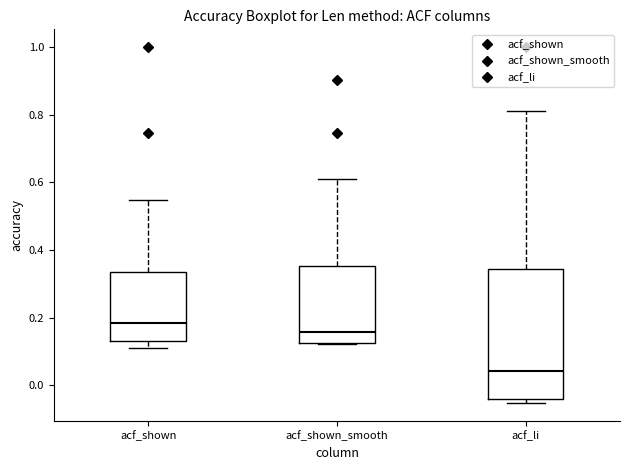

Reading left to right, transcribe this box plot: for each box, give where its median line is, the range the box spans, and where its two whiskers end, as read against the y-axis. The values are not printed on the chart, so give them approximately, as read against the axis.

acf_shown: median 0.18, box 0.14 to 0.34, whiskers 0.10 to 0.54
acf_shown_smooth: median 0.16, box 0.12 to 0.36, whiskers 0.12 to 0.62
acf_li: median 0.04, box -0.04 to 0.34, whiskers -0.06 to 0.82